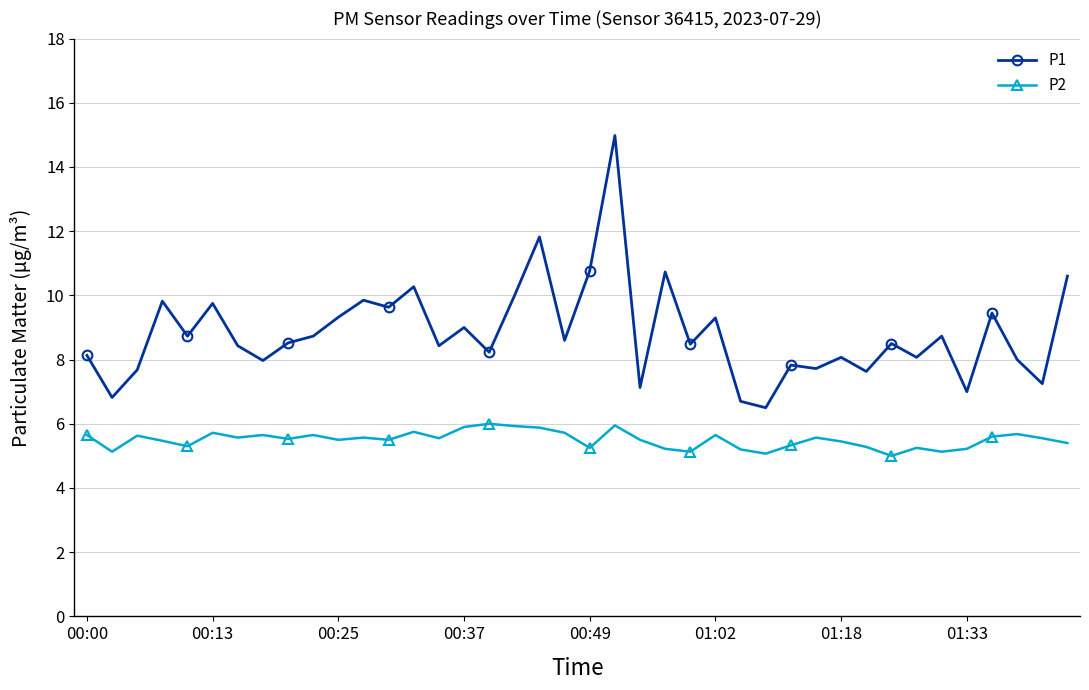

Rank the series by their average value, from lowest to highest.

P2, P1